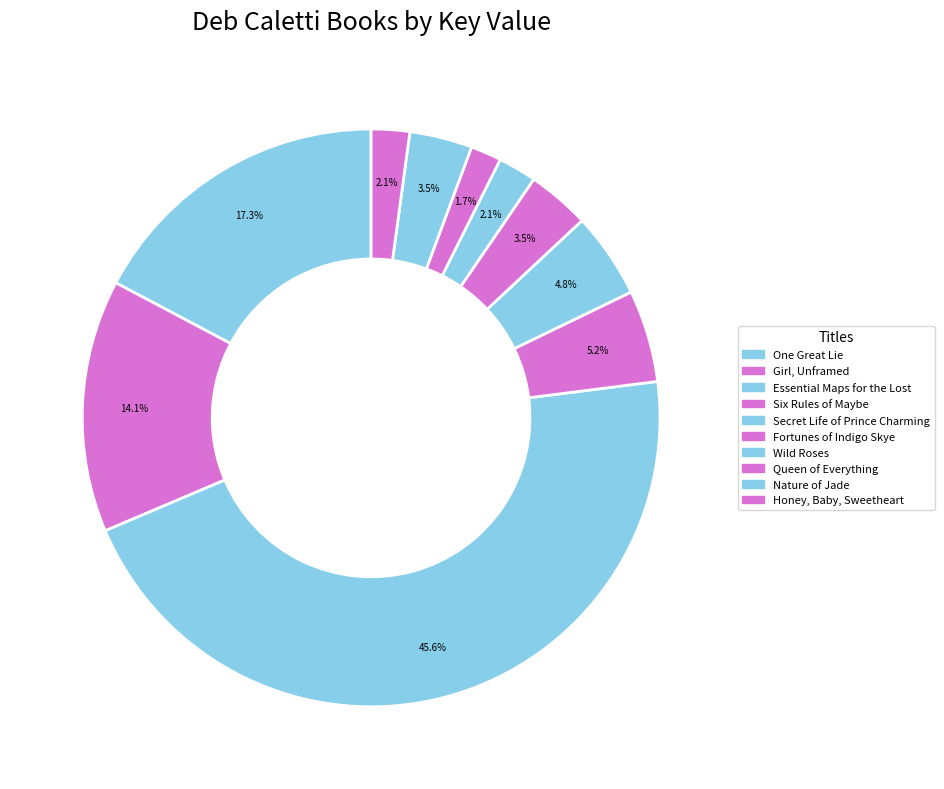

Approximately how many times larger is the value at Honey, Baby, Sweetheart compared to Girl, Unframed?

0.2